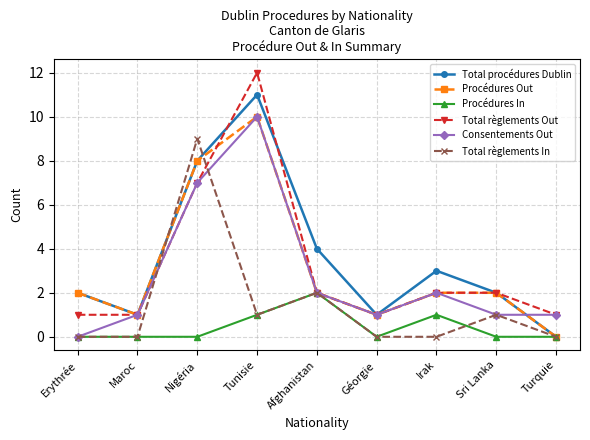

At how many categories does at least one series exceed 8?

2